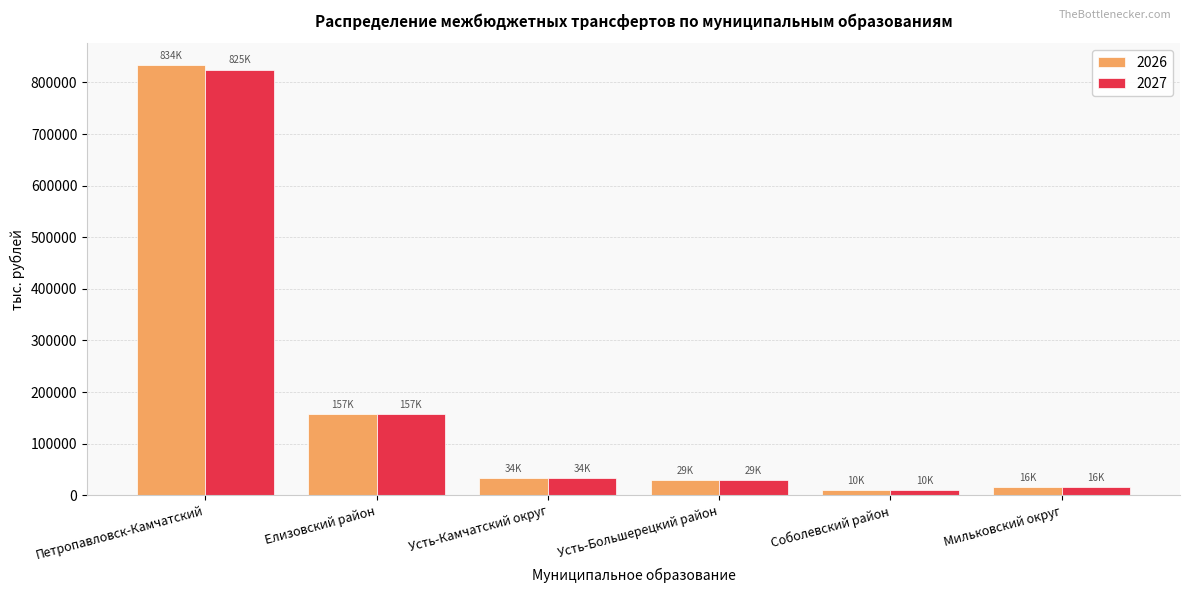

Which series has the widest spread of values?

2026